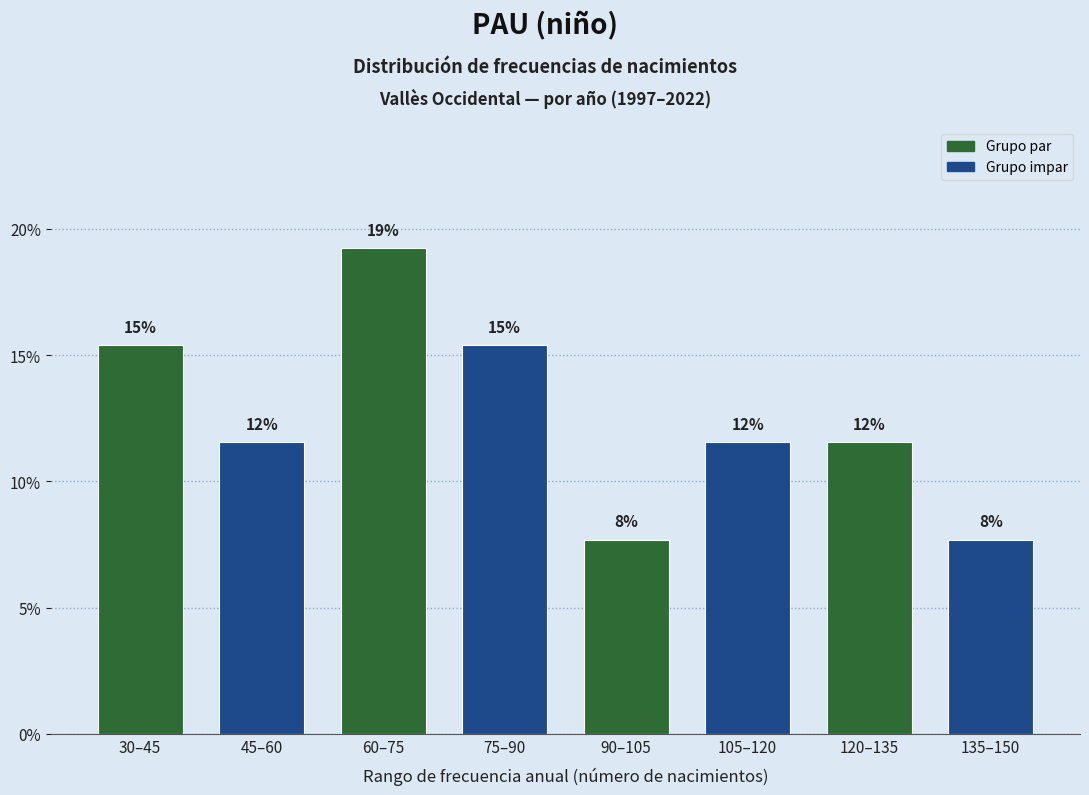

Does the chart contain any negative values?

No